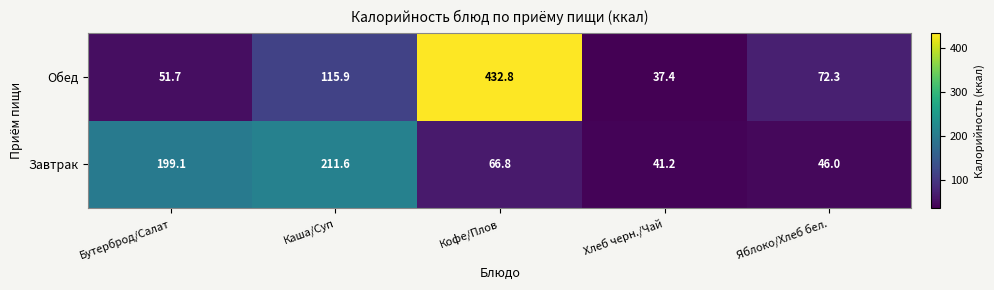

Which category has the lowest value in the Завтрак series?

Хлеб черн./Чай